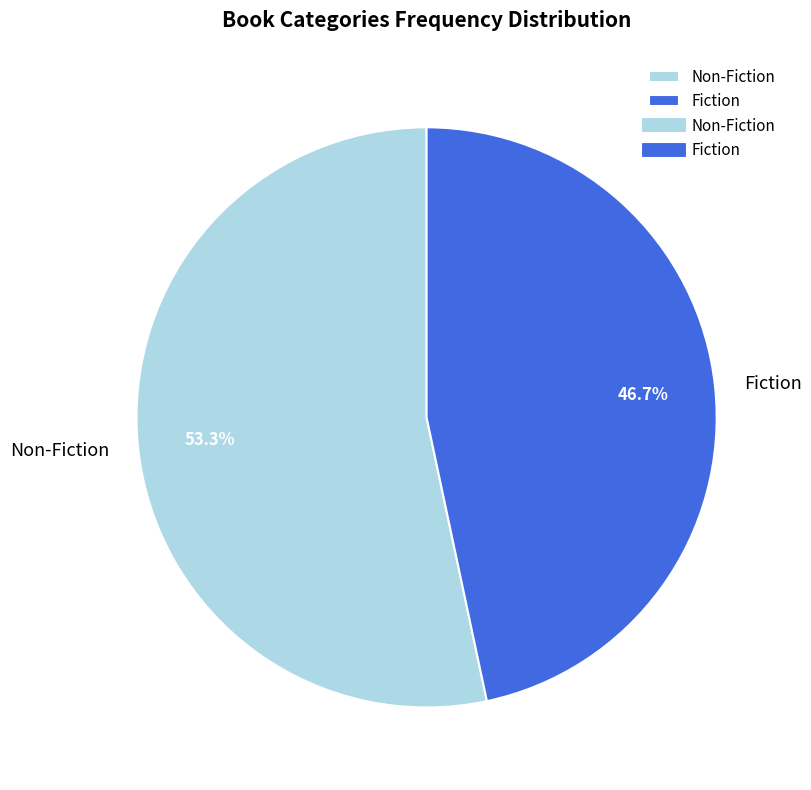

How much of the chart is everything except Non-Fiction?

46.7%